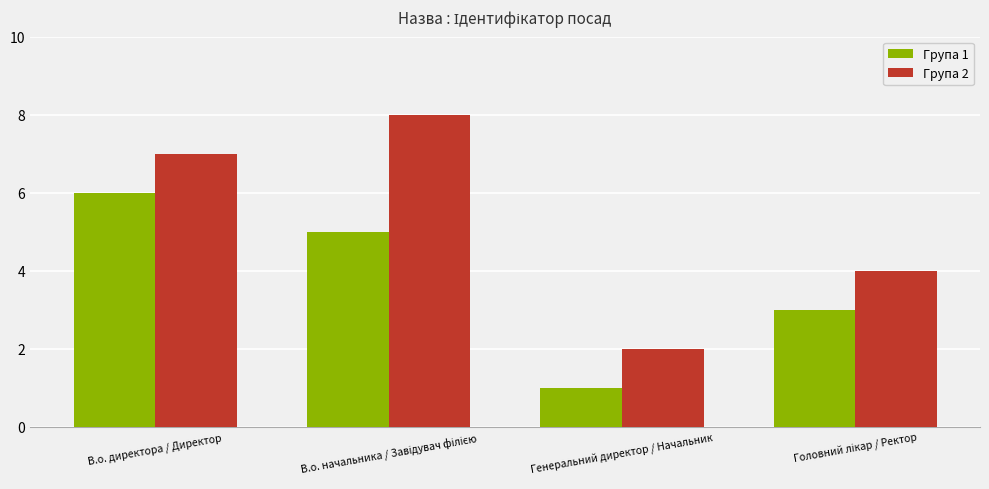

What is the value of the Група 2 bar at the 4th from the left?

4